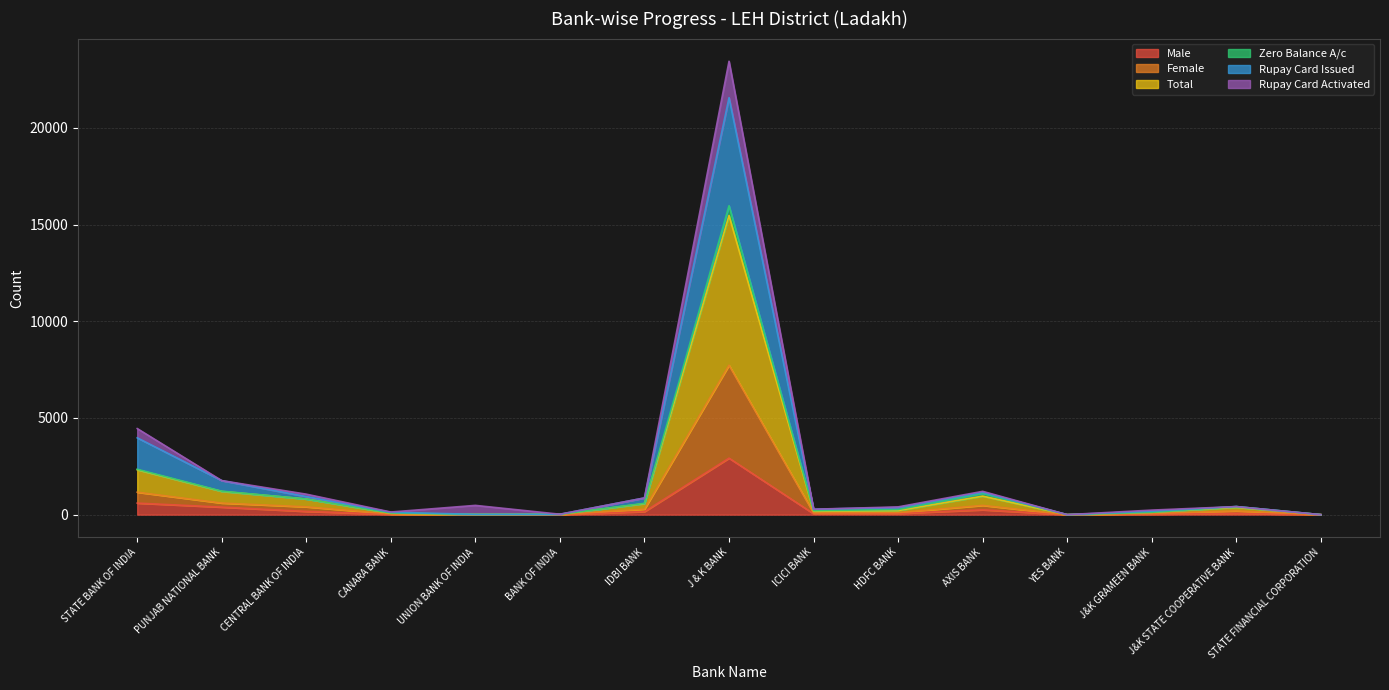

True or false: Rupay Card Issued and Male cross at least once.

False